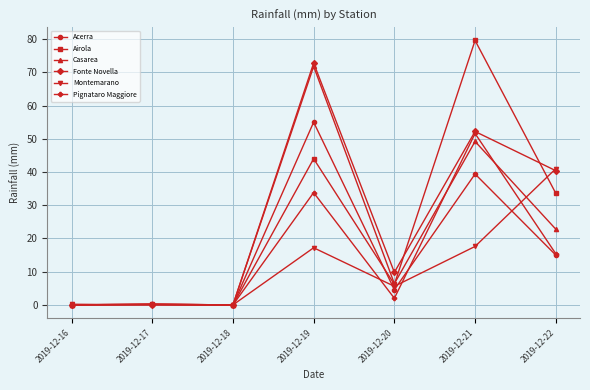

Which series changed the most between 2019-12-17 and 2019-12-21?

Airola